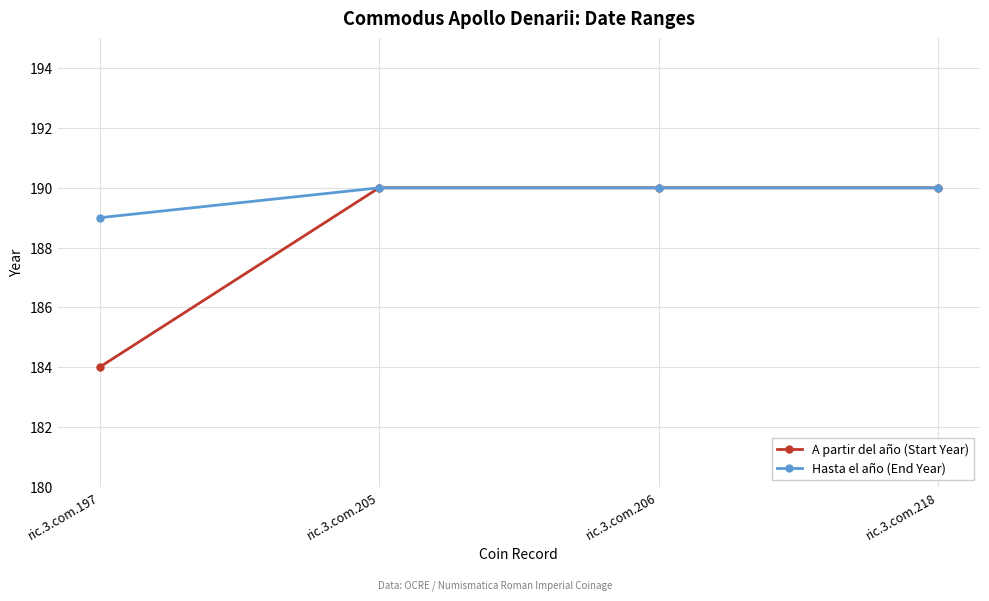

Reading left to right, transcribe all the data shown in this chart.

A partir del año (Start Year): ric.3.com.197=184	ric.3.com.205=190	ric.3.com.206=190	ric.3.com.218=190
Hasta el año (End Year): ric.3.com.197=189	ric.3.com.205=190	ric.3.com.206=190	ric.3.com.218=190